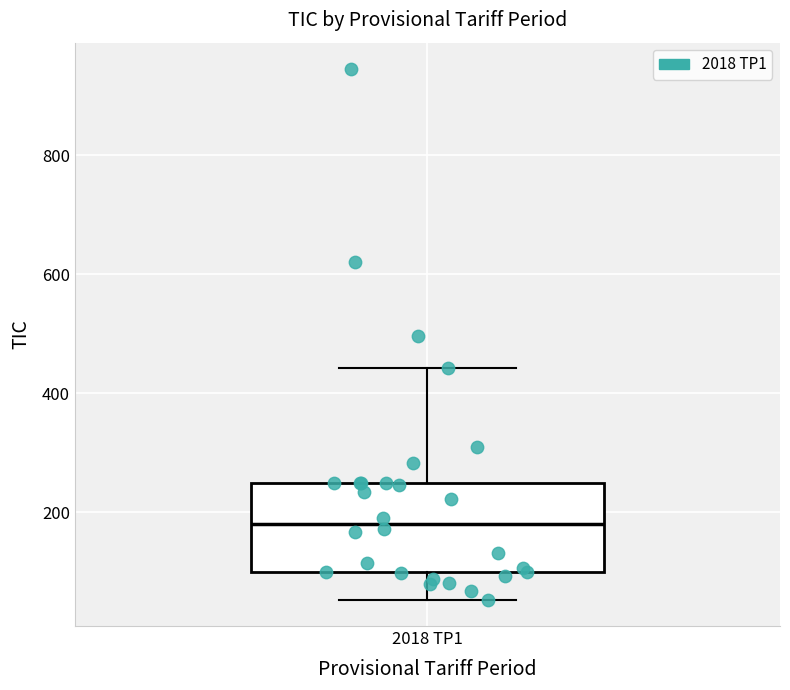

Where does the median line of the box for 2018 TP1 sit on the y-axis? The values are not printed on the chart, so give them approximately, as read against the axis.

180